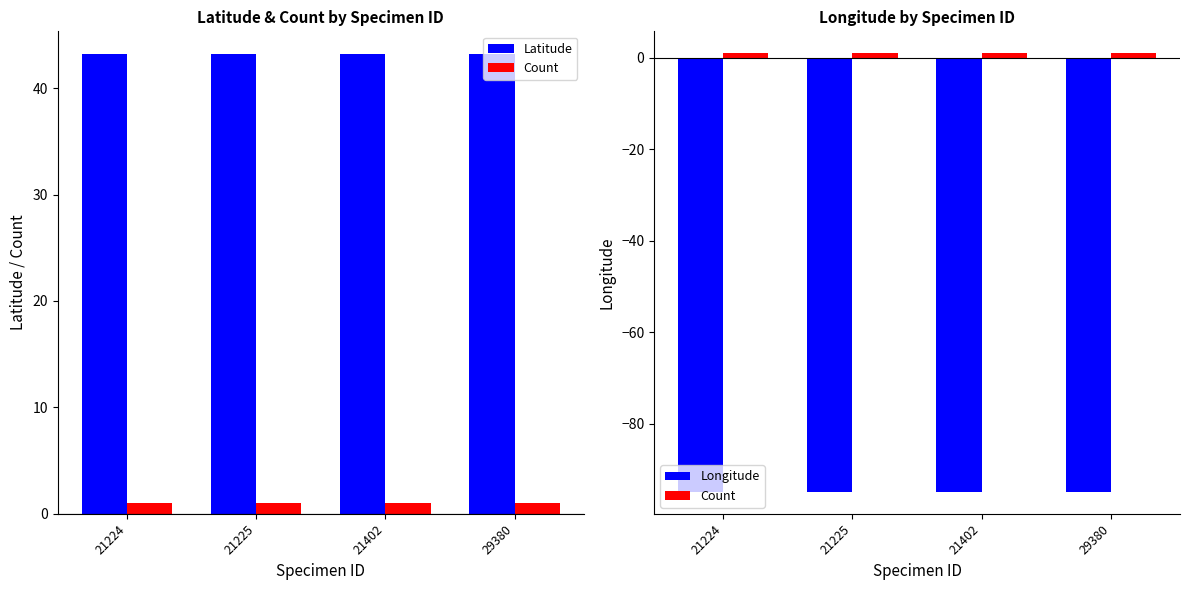

Which category has the highest value across all series?

21224